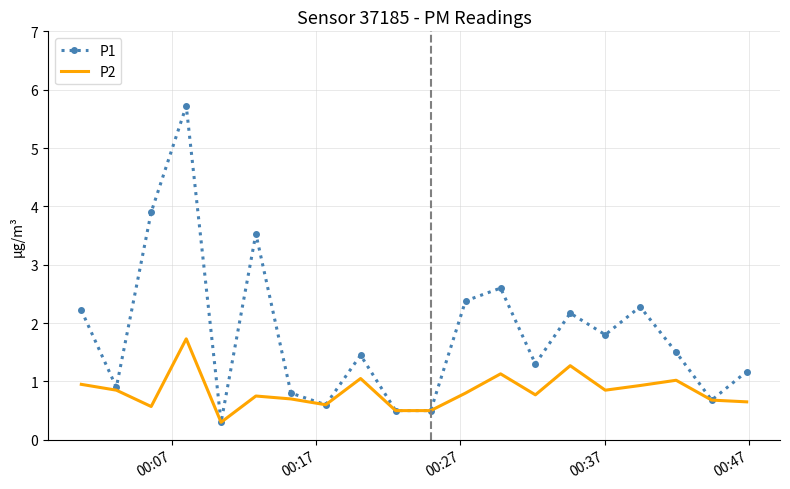

Which series has the largest total across all categories?

P1